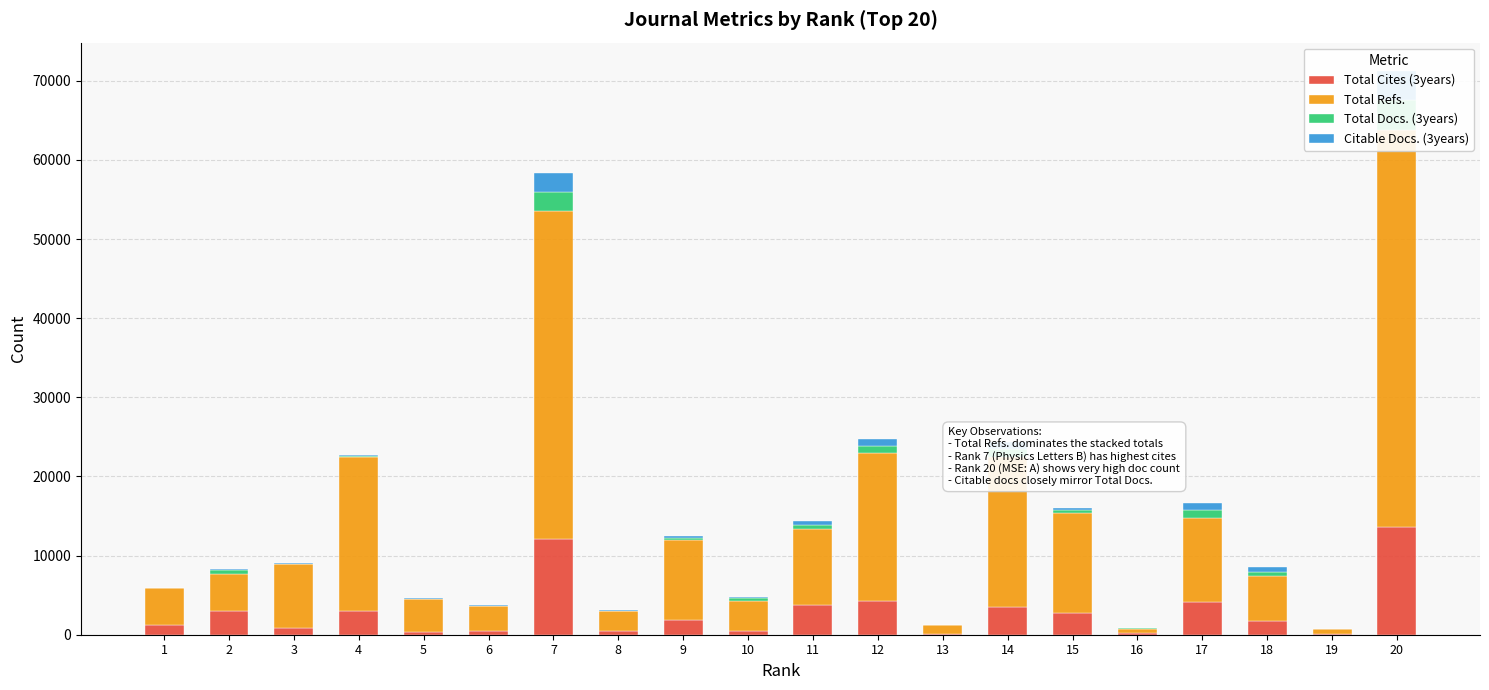

How many data points does each series have?

20